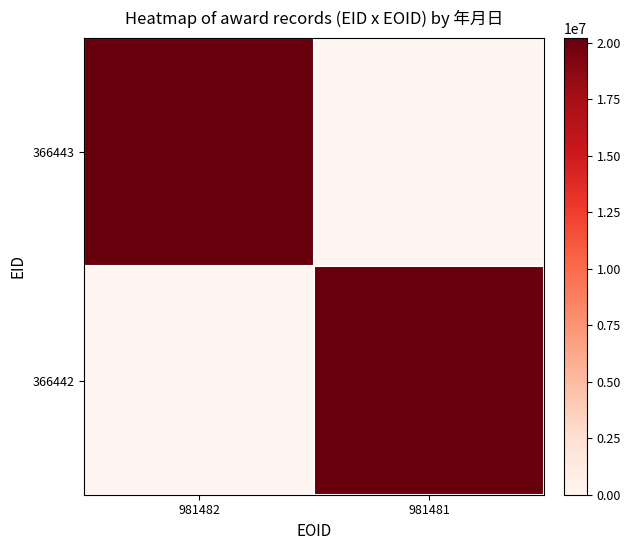

Which series has the largest range (max minus min)?

366442